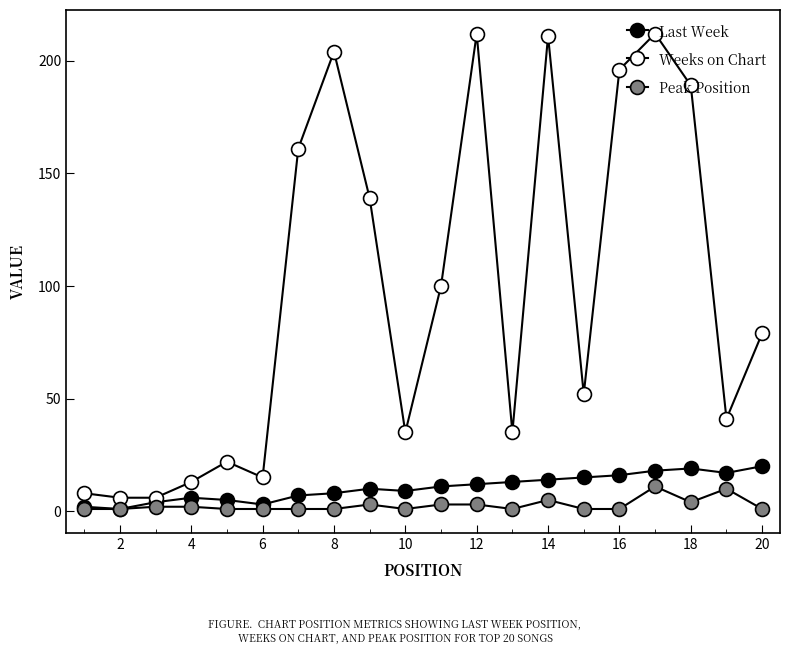

Is this an area chart (filled region under the line)?

No